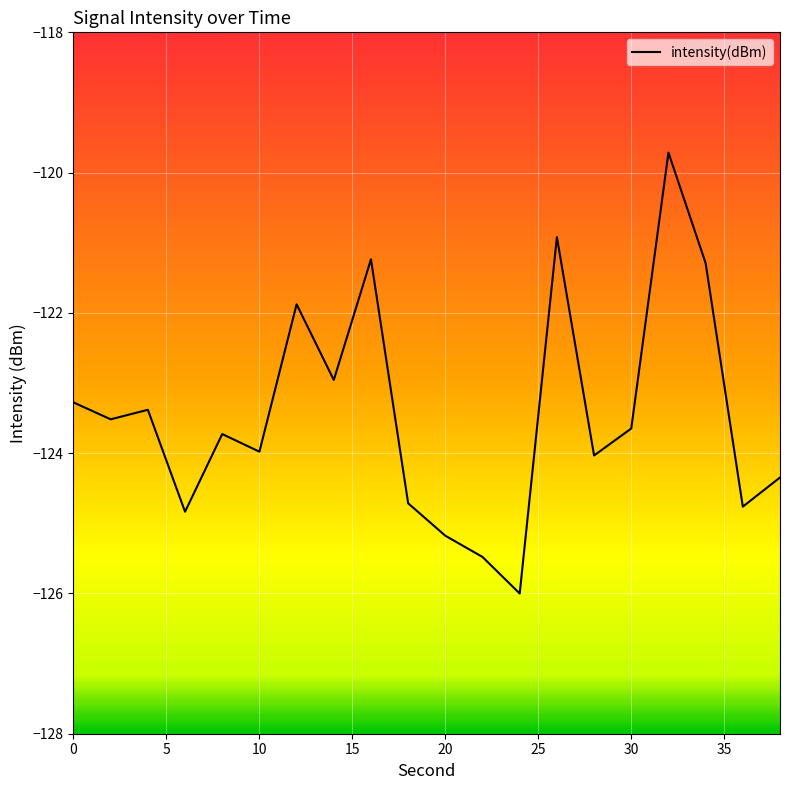

What is the difference between the maximum and minimum values?

6.3